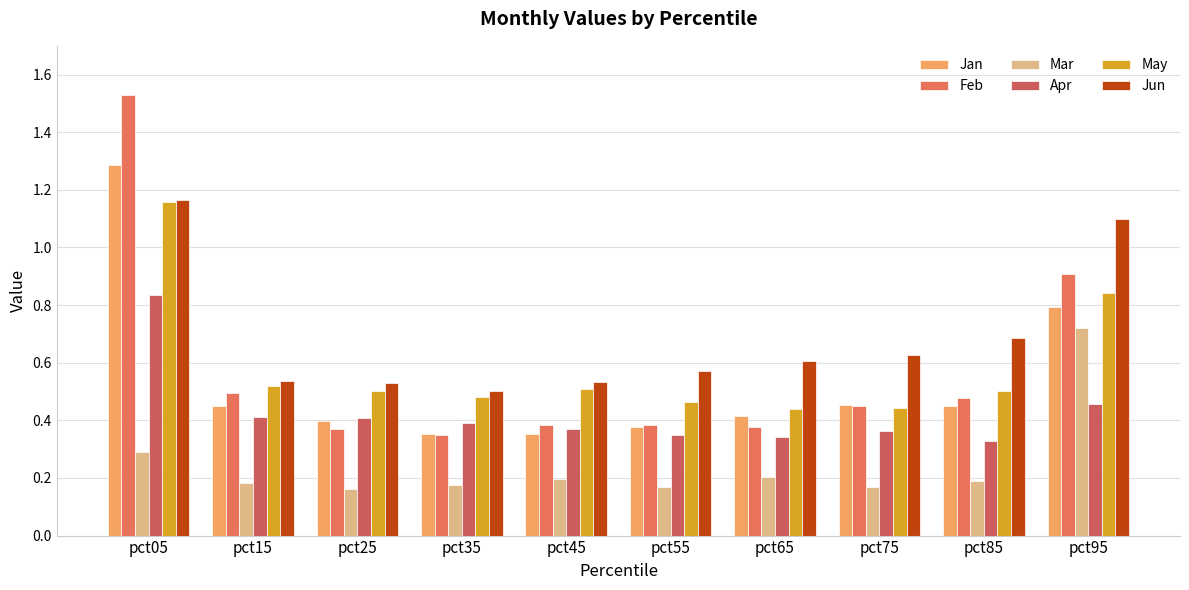

List the labels in order of Jun value, smallest first.

pct35, pct25, pct45, pct15, pct55, pct65, pct75, pct85, pct95, pct05